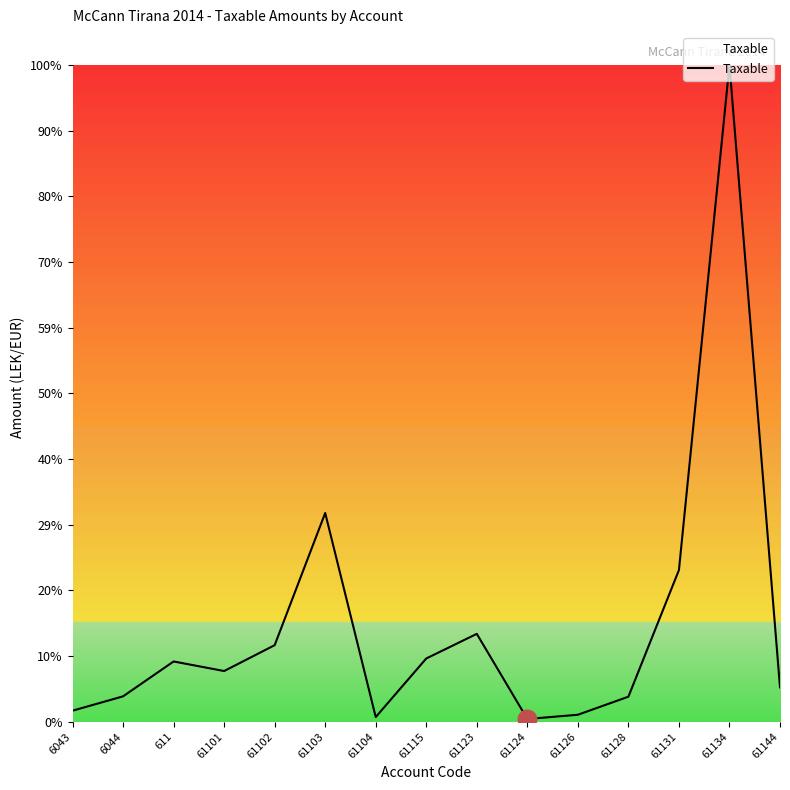

What is the ratio of the value at 61131 to the value at 61101?

3.0